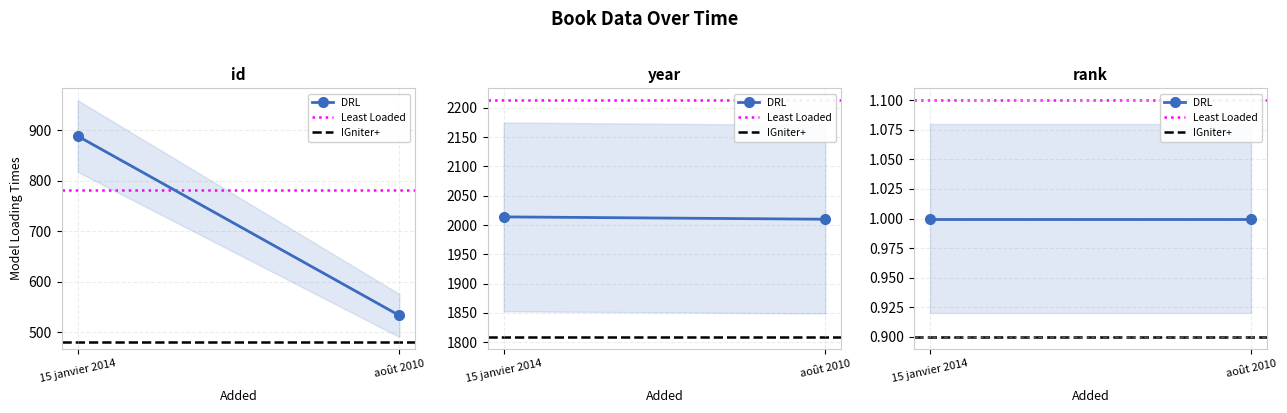

What is the difference between the highest and lowest values at 15 janvier 2014?

0.2